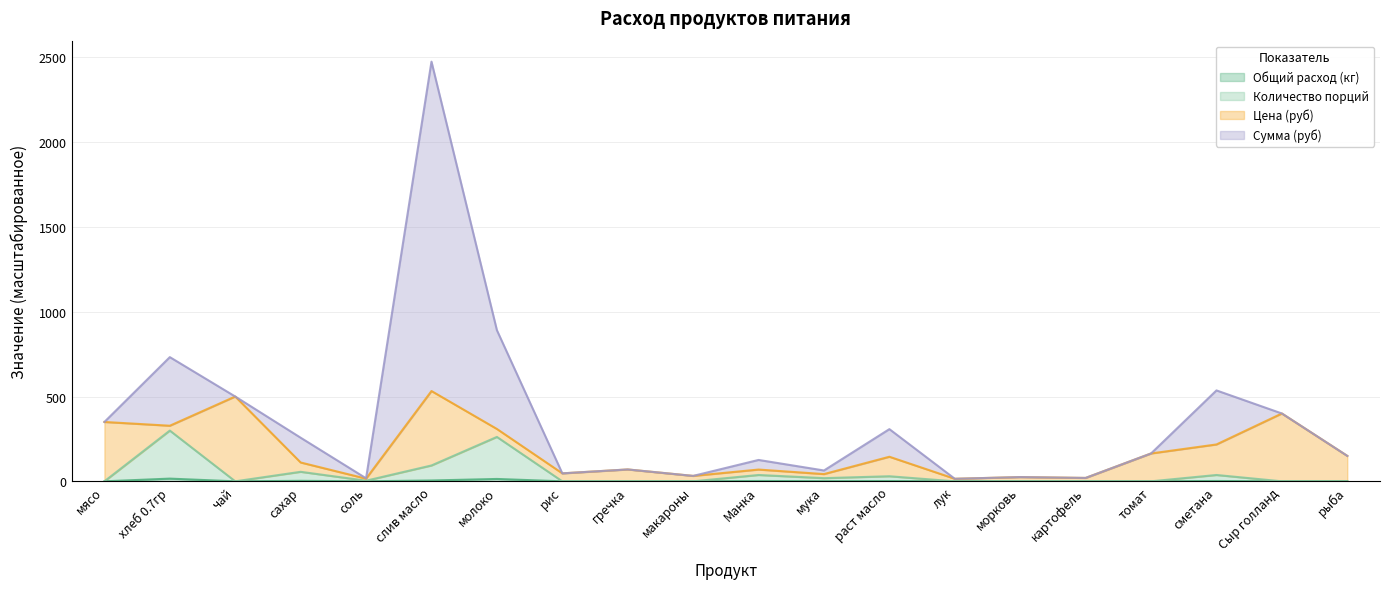

What is the maximum value for Общий расход (кг)?

299.2